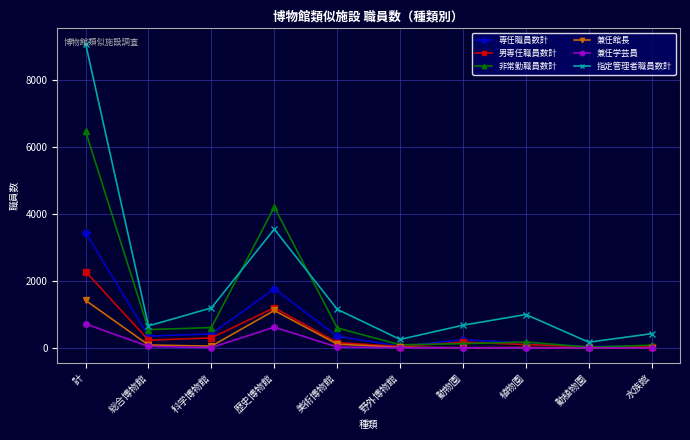

What is the label of the 4th point from the left?

歴史博物館